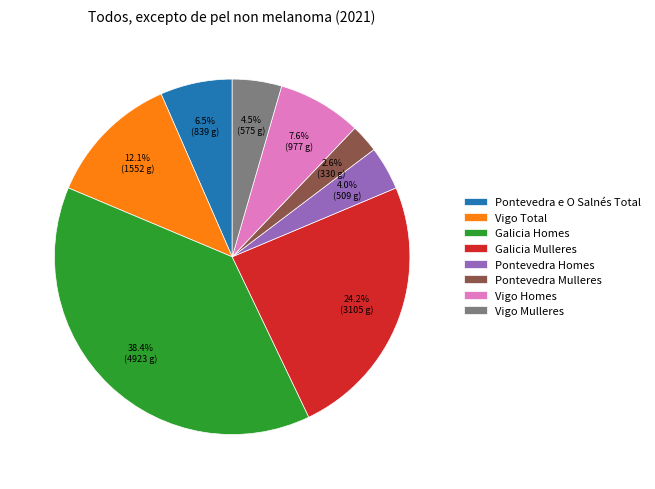

Between Galicia Mulleres and Vigo Homes, which is larger?

Galicia Mulleres